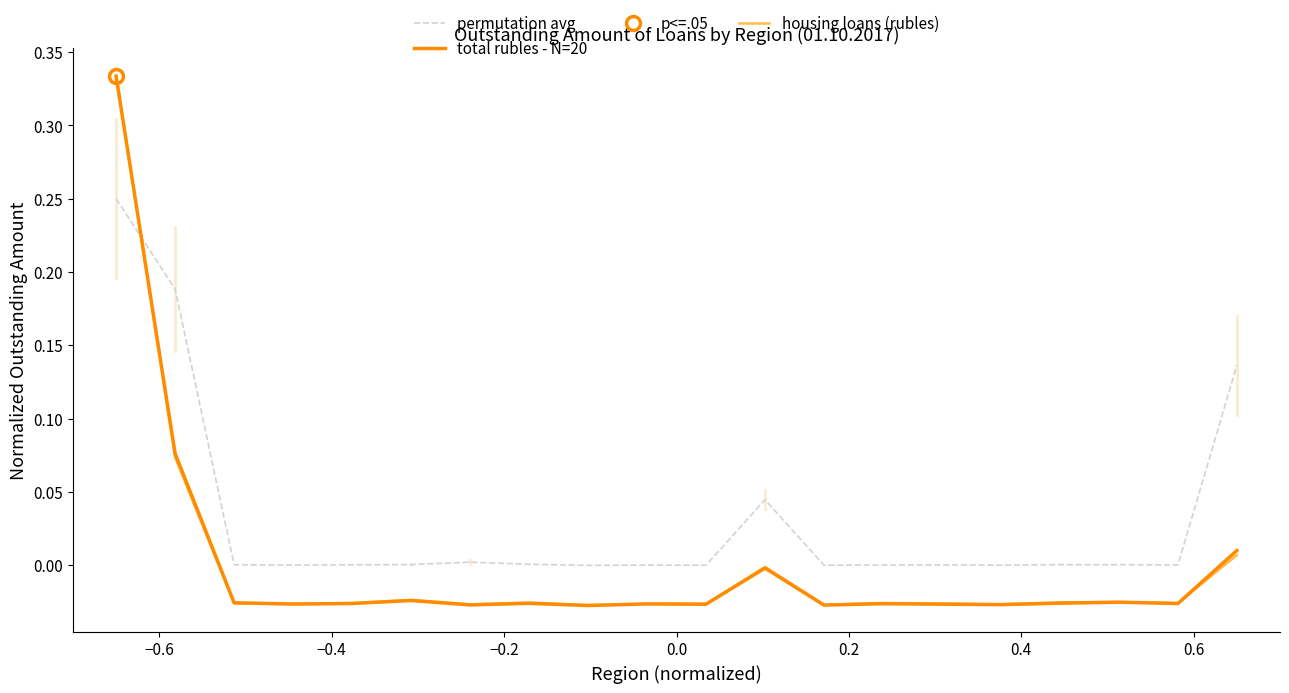

At which category does housing loans (rubles) reach its first local peak?

0.2